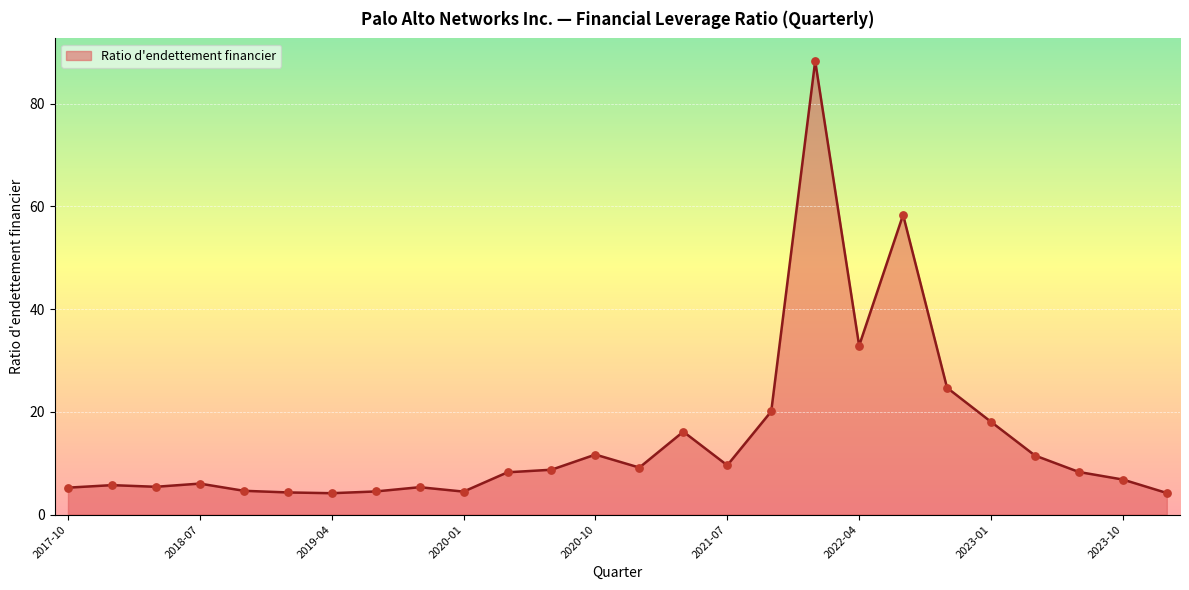

What is the smallest value displayed?

4.2